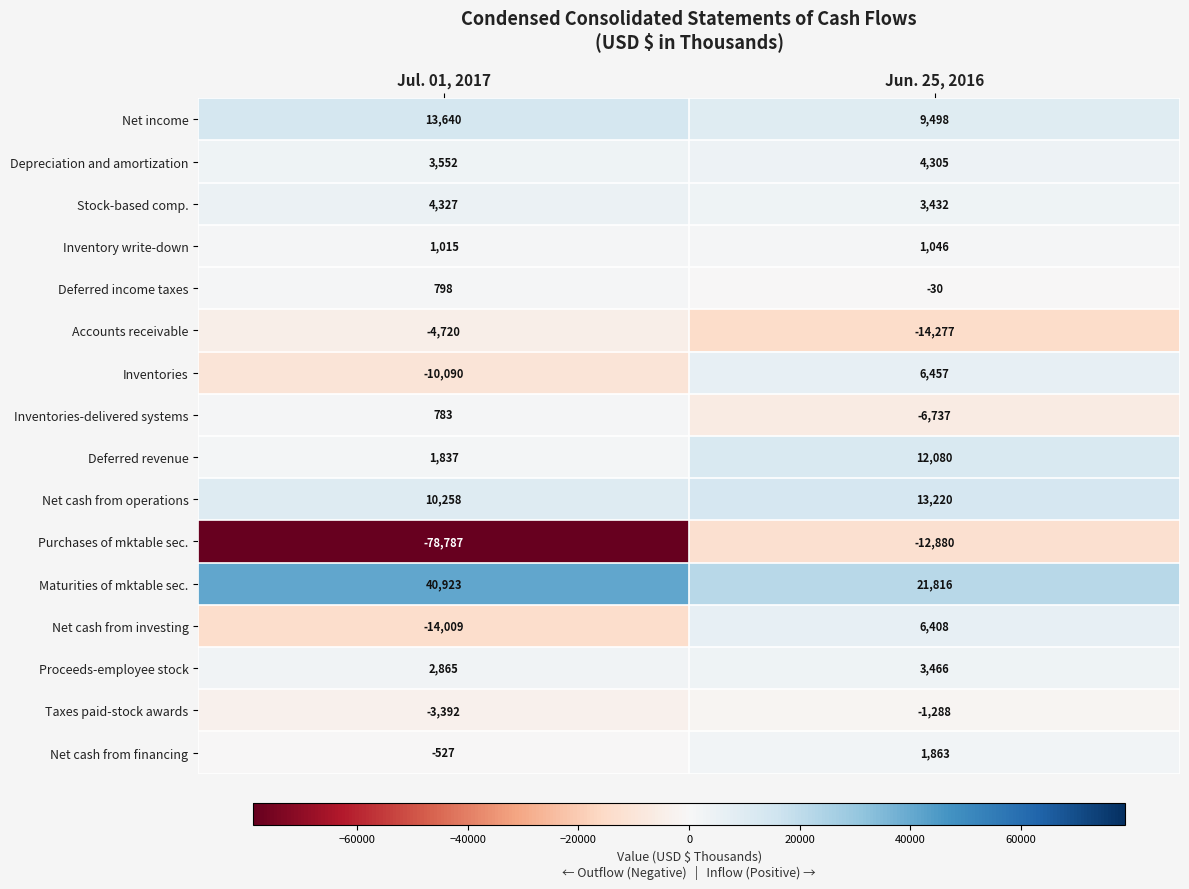

True or false: Inventories has a value of 3228 at Jun. 25, 2016.

False